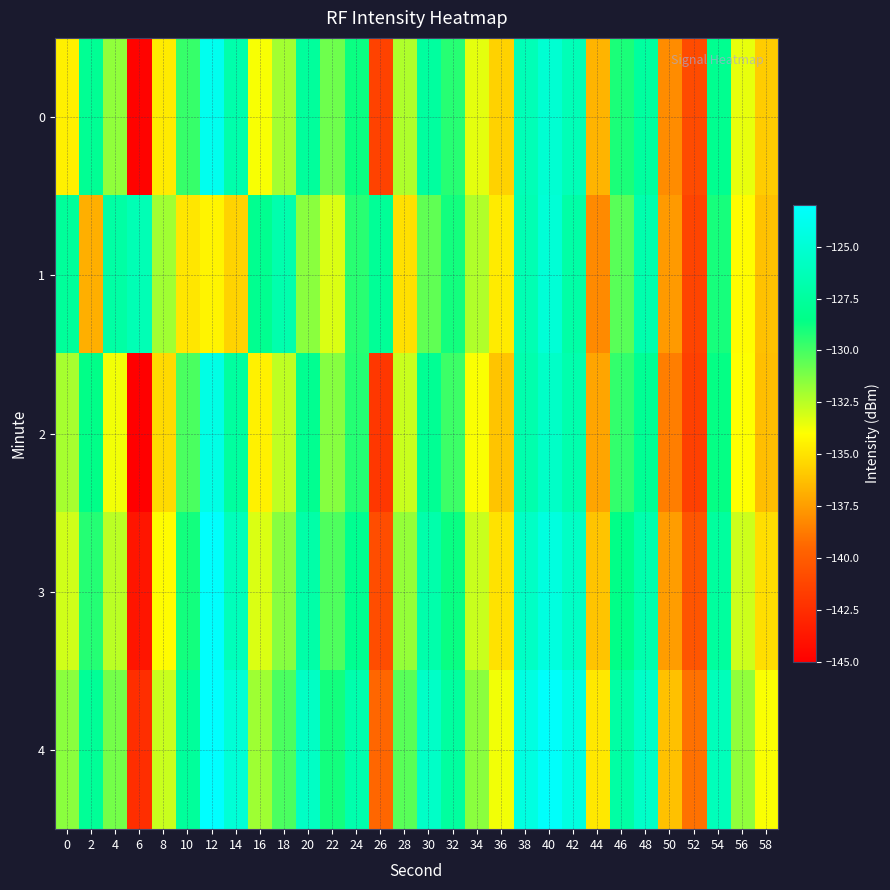

At which category is the sum across all series the highest?

40